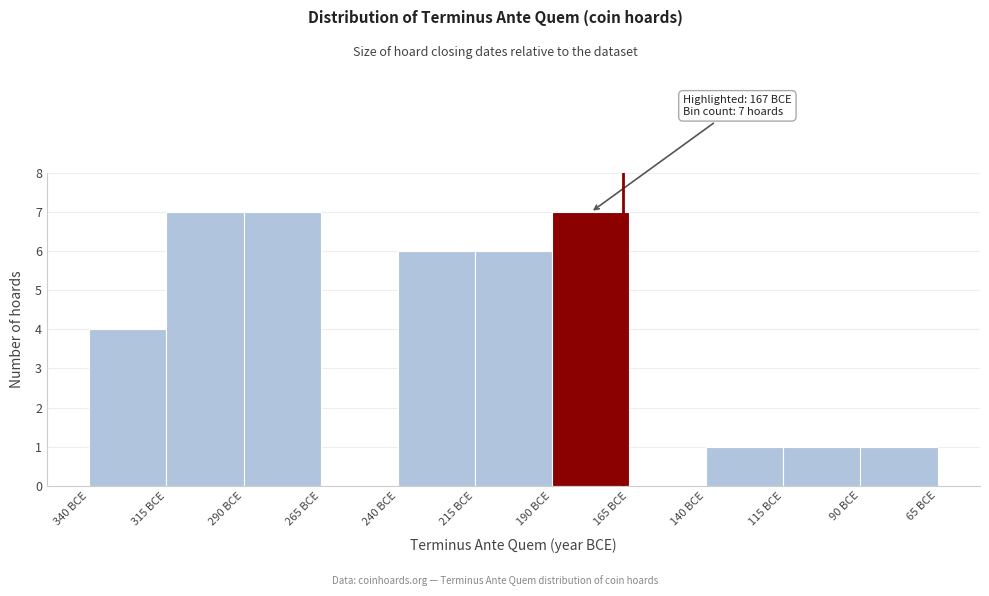

Reading left to right, extract all data points from this chart.

340 BCE=4	315 BCE=7	290 BCE=7	265 BCE=0	240 BCE=6	215 BCE=6	190 BCE=7	165 BCE=0	140 BCE=1	115 BCE=1	90 BCE=1